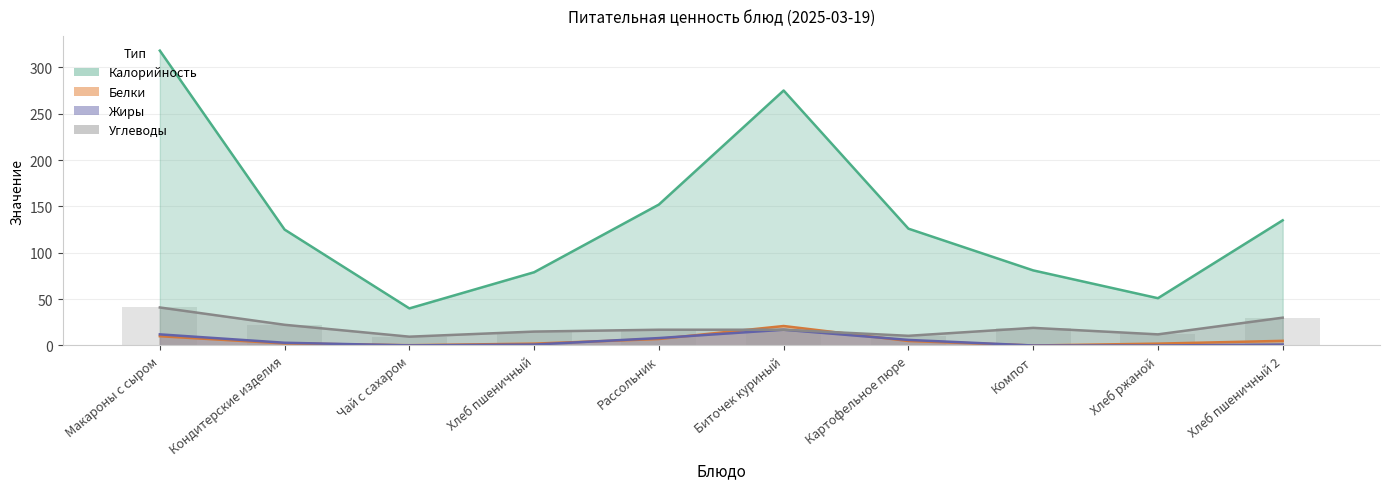

Count the number of categories in the chart.

10